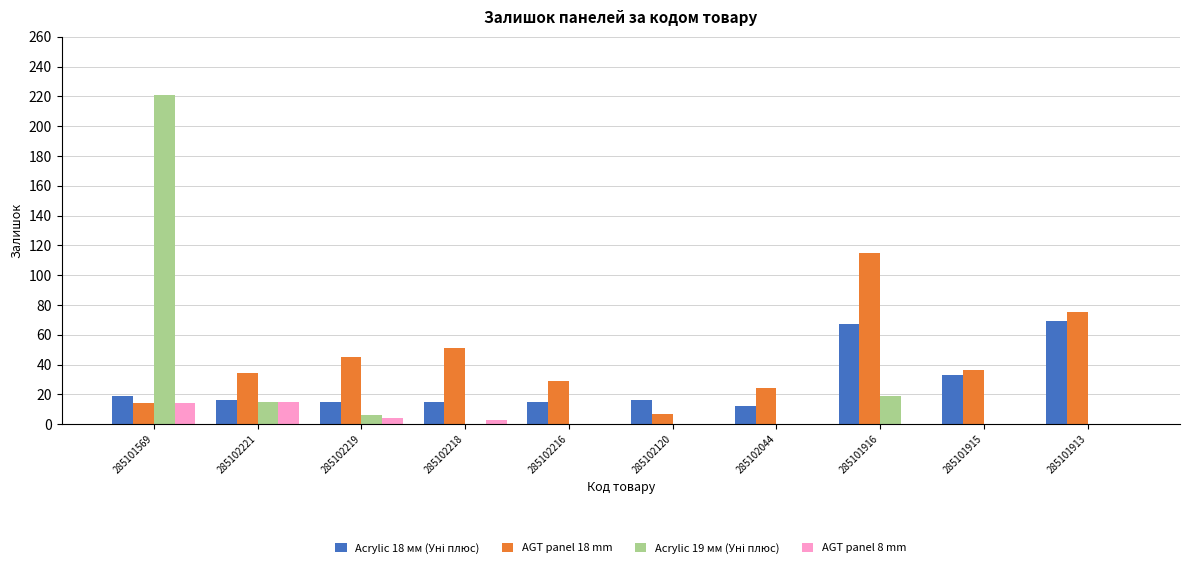

The value of AGT panel 8 mm at 285101913 is 8. True or false?

False